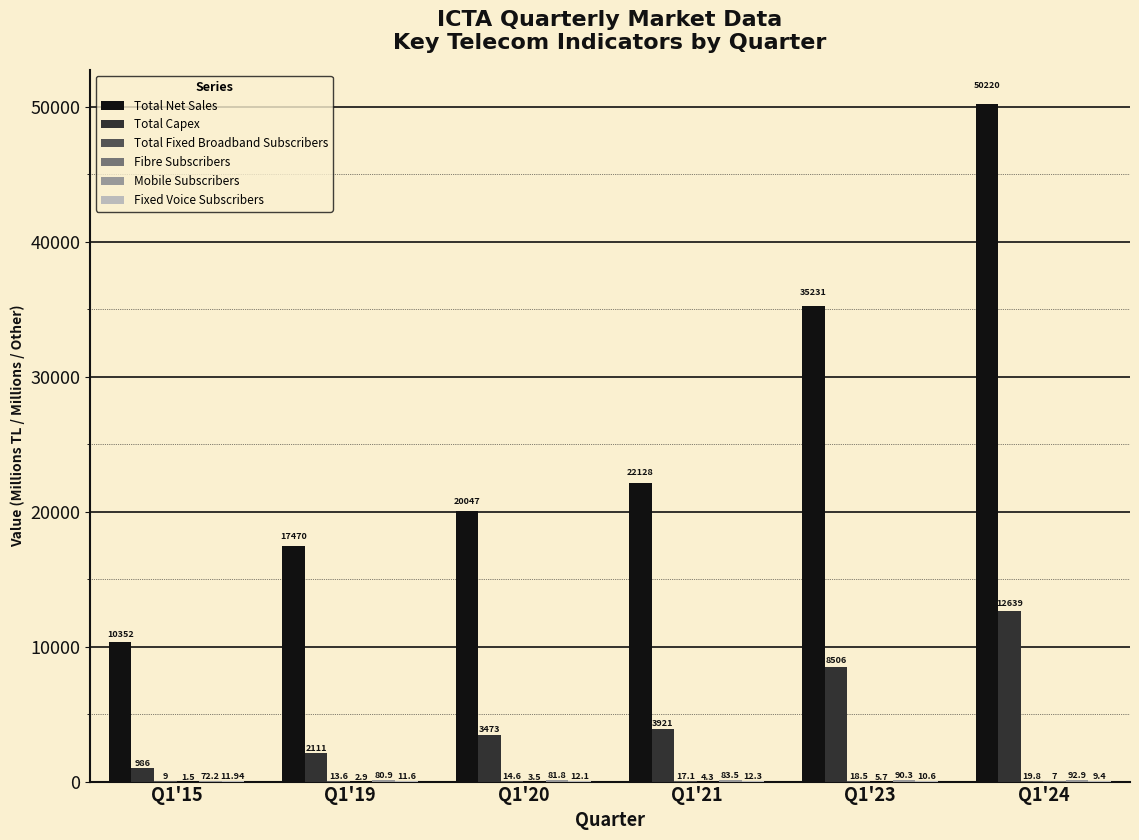

Between Q1'15 and Q1'23, which series saw the biggest shift?

Total Net Sales